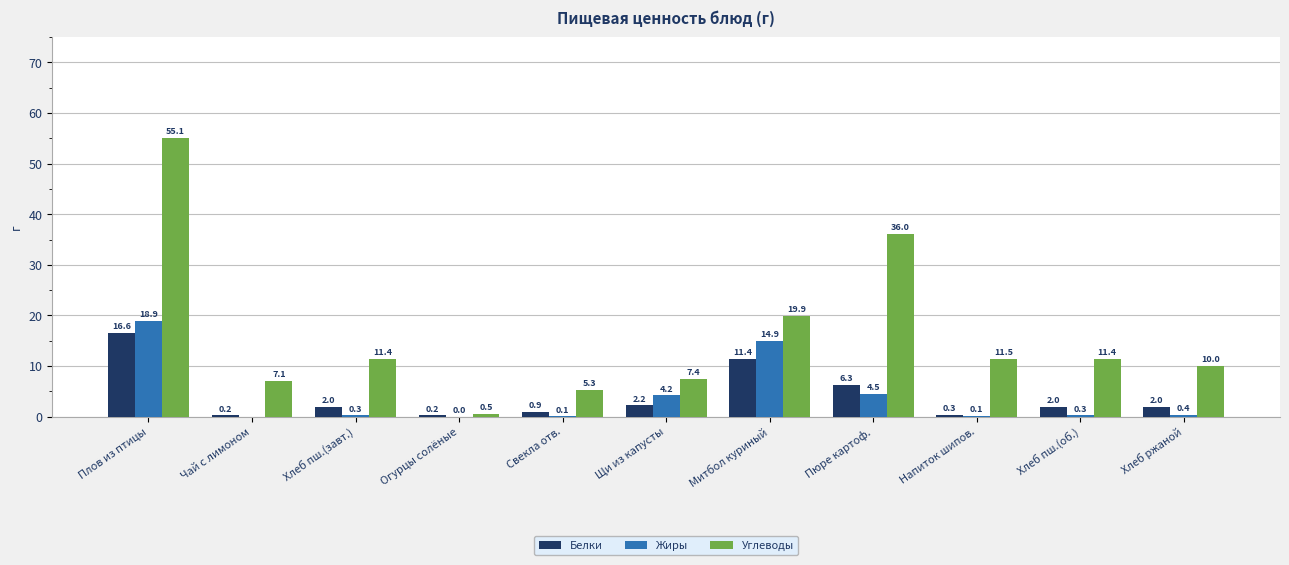

What is the sum of the Жиры values at Плов из птицы and Пюре картоф.?

23.4